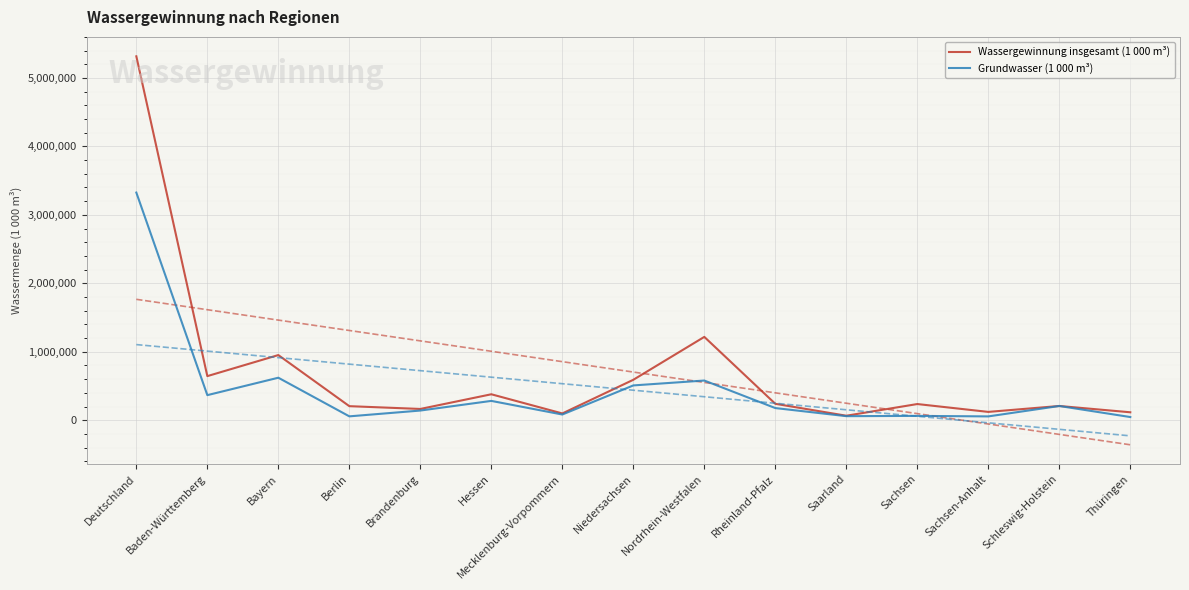

Rank the series at Niedersachsen from lowest to highest value.

Grundwasser (1 000 m³), Wassergewinnung insgesamt (1 000 m³)